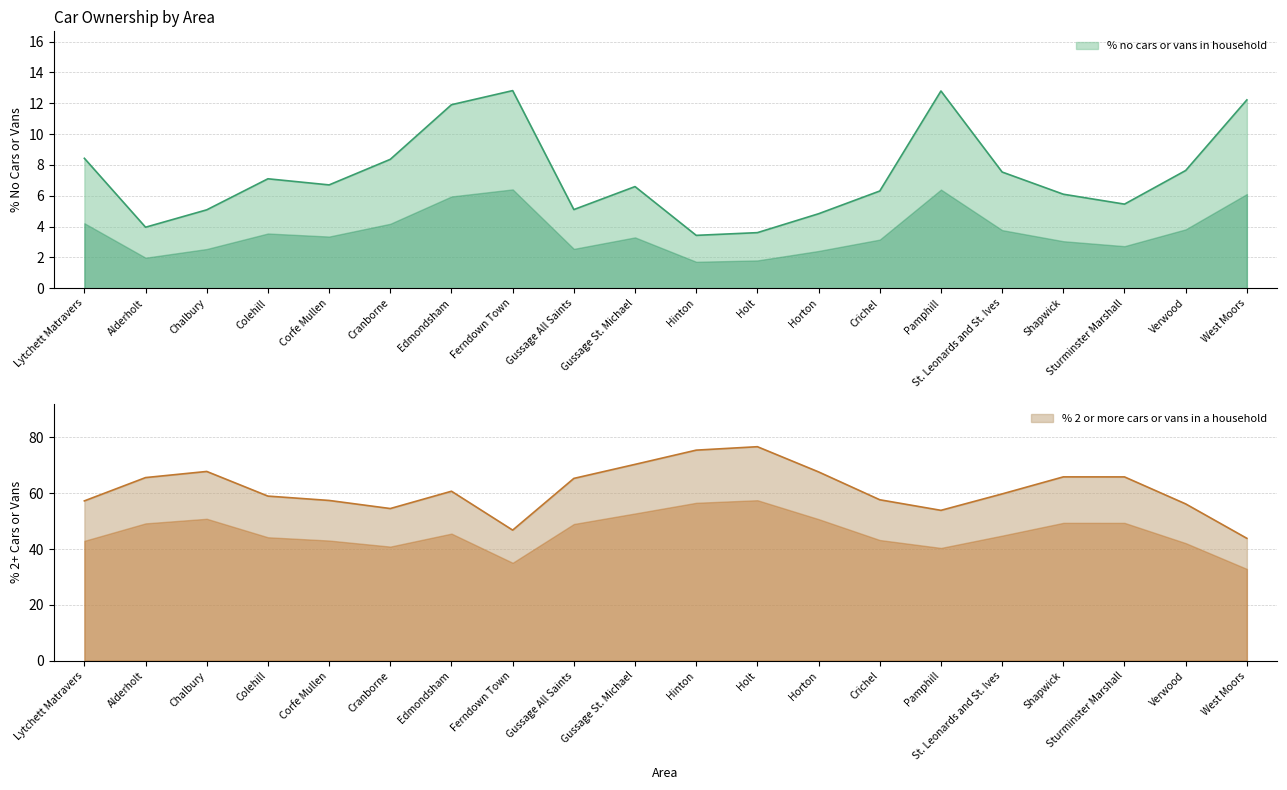

What are all the series names shown in the legend?

% no cars or vans in household, % 2 or more cars or vans in a household